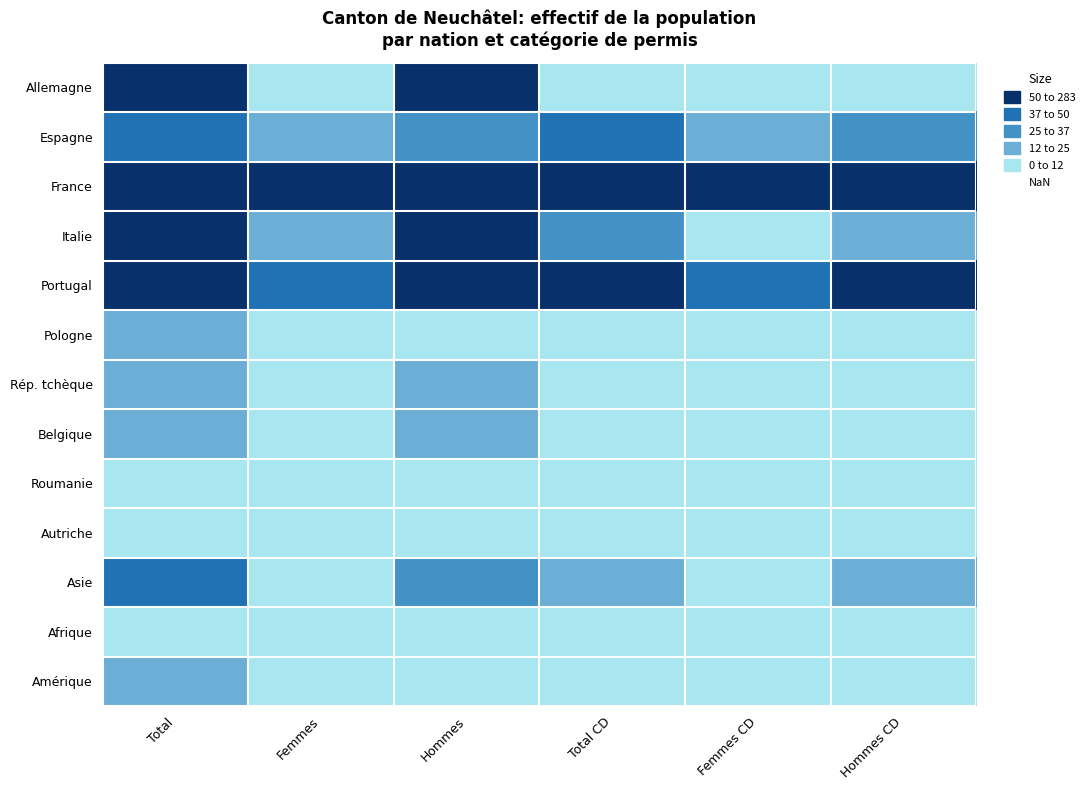

Which has a higher value, Total or Femmes CD?

Total